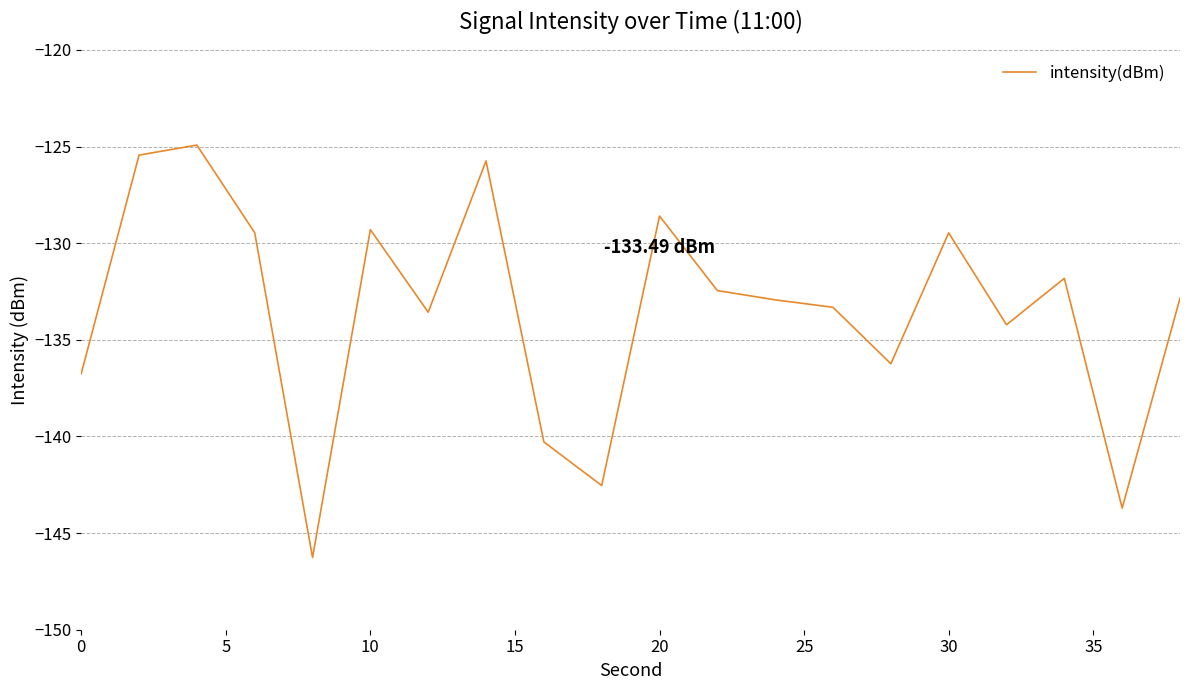

Does the chart have visible grid lines?

Yes